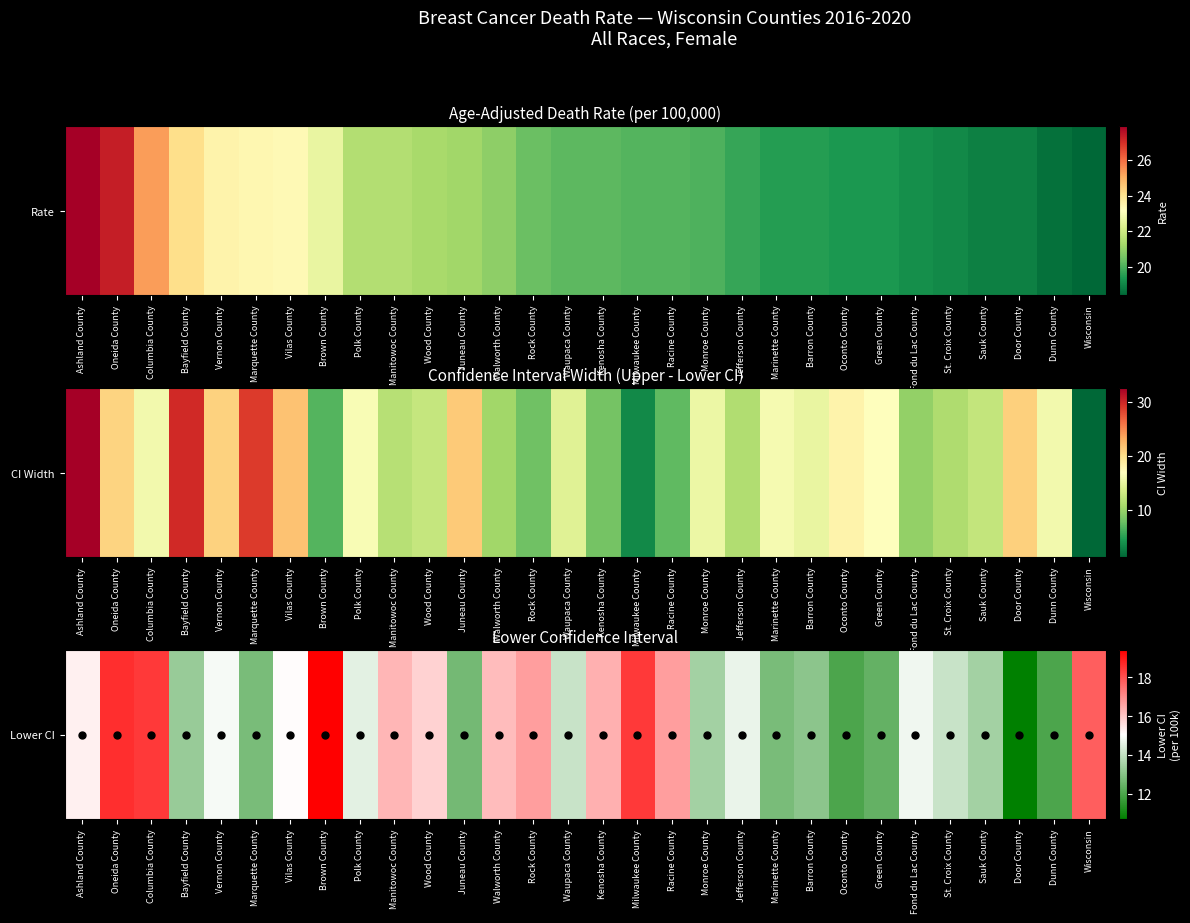

What is the smallest value displayed?

10.7